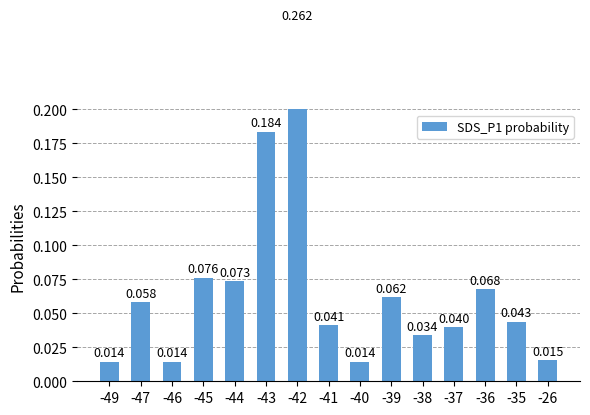

Reading left to right, transcribe all the data shown in this chart.

-49=0.0	-47=0.1	-46=0.0	-45=0.1	-44=0.1	-43=0.2	-42=0.3	-41=0.0	-40=0.0	-39=0.1	-38=0.0	-37=0.0	-36=0.1	-35=0.0	-26=0.0